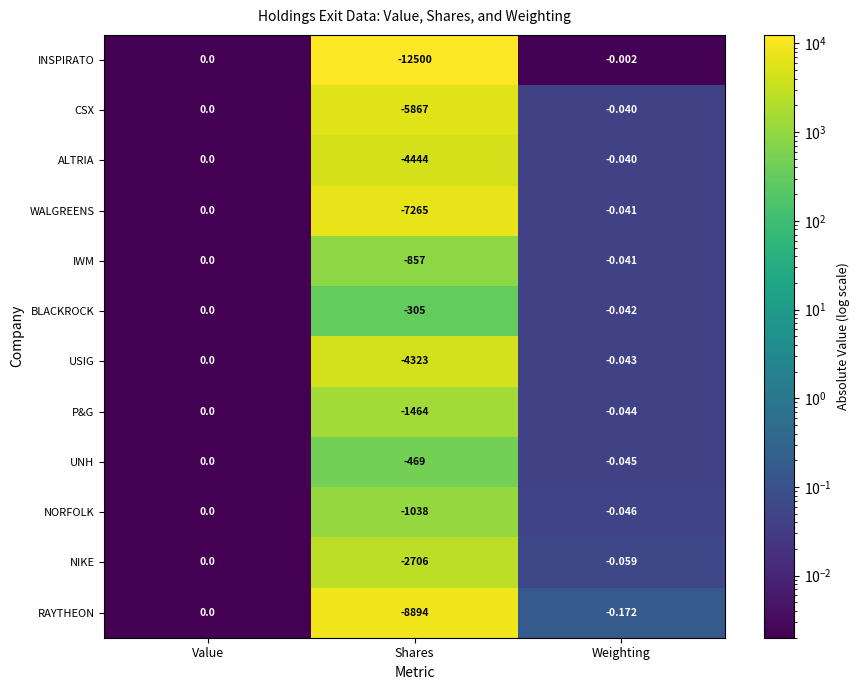

Between Value and Shares, which series saw the biggest shift?

INSPIRATO